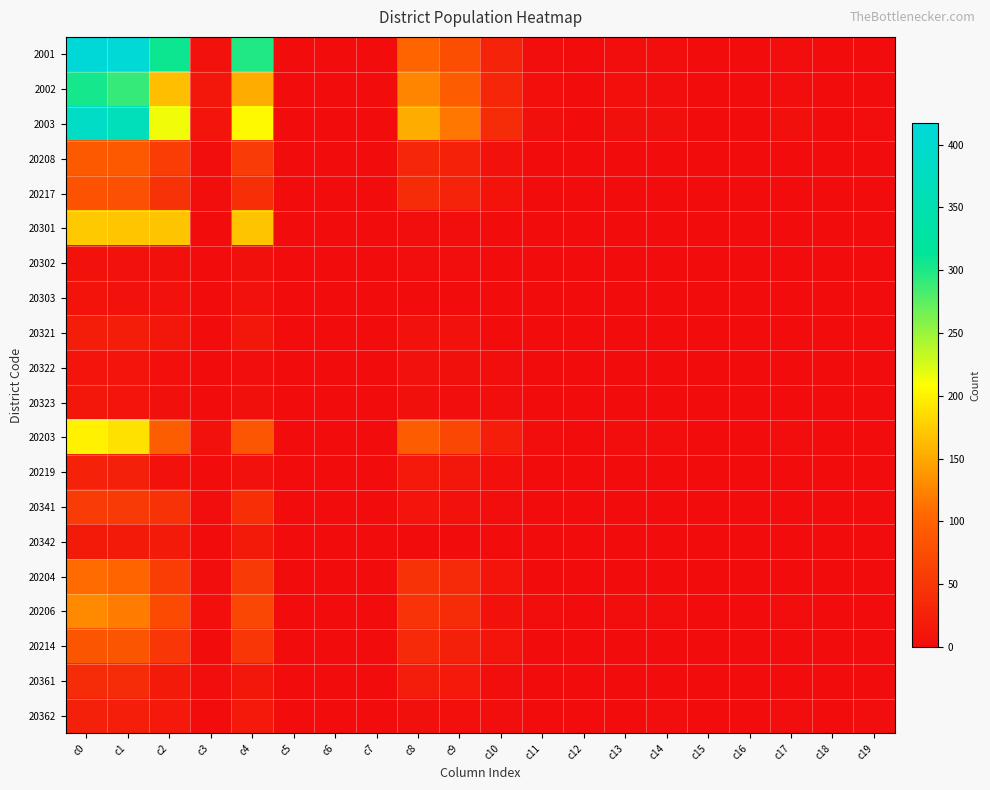

Which category has the highest value across all series?

c0